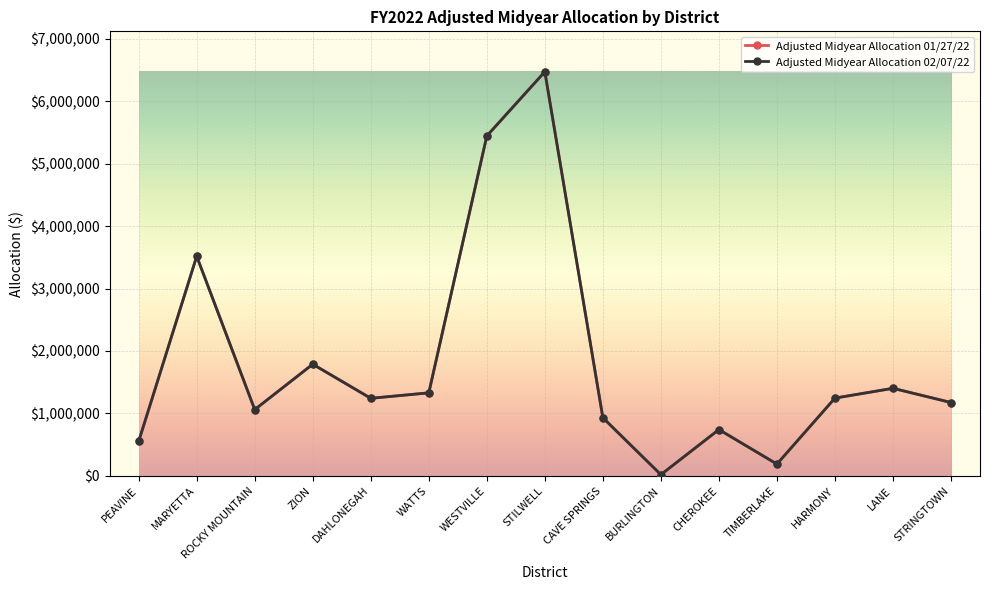

What is the label of the 7th point from the right?

CAVE SPRINGS